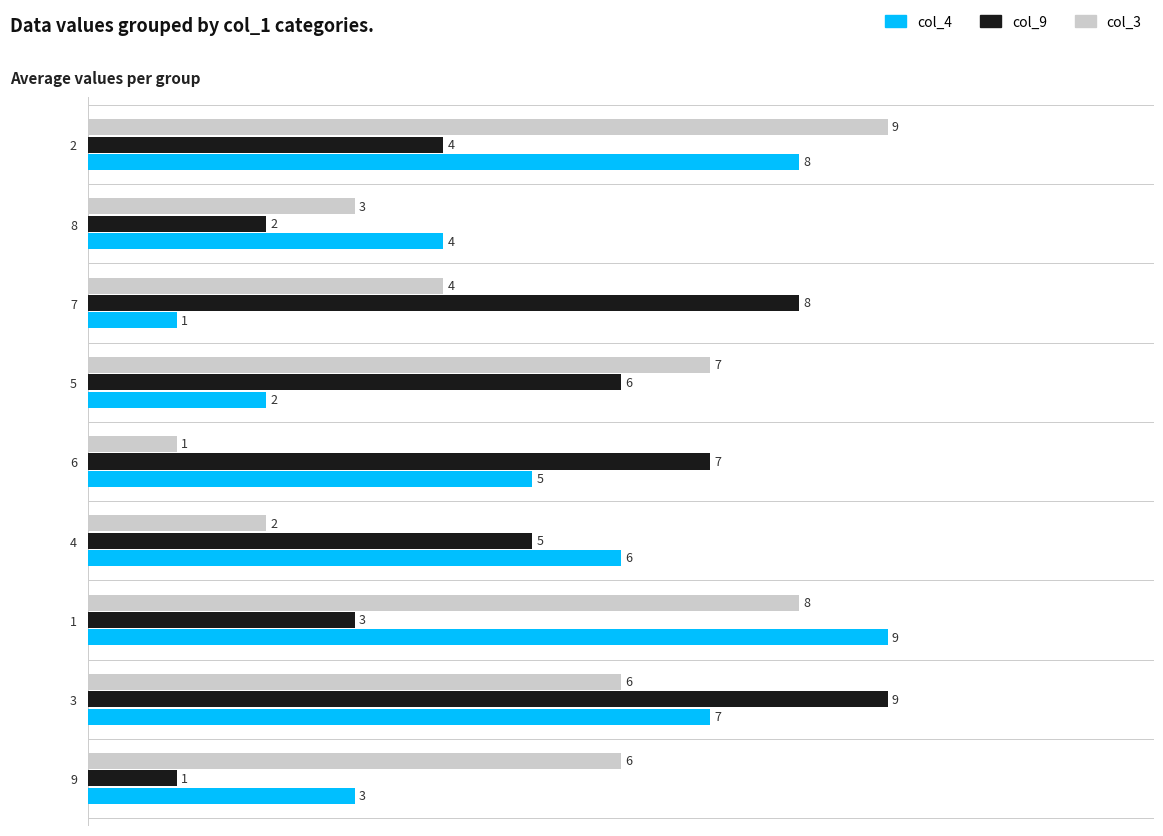

List the series in order of their peak value, lowest first.

col_4, col_9, col_3